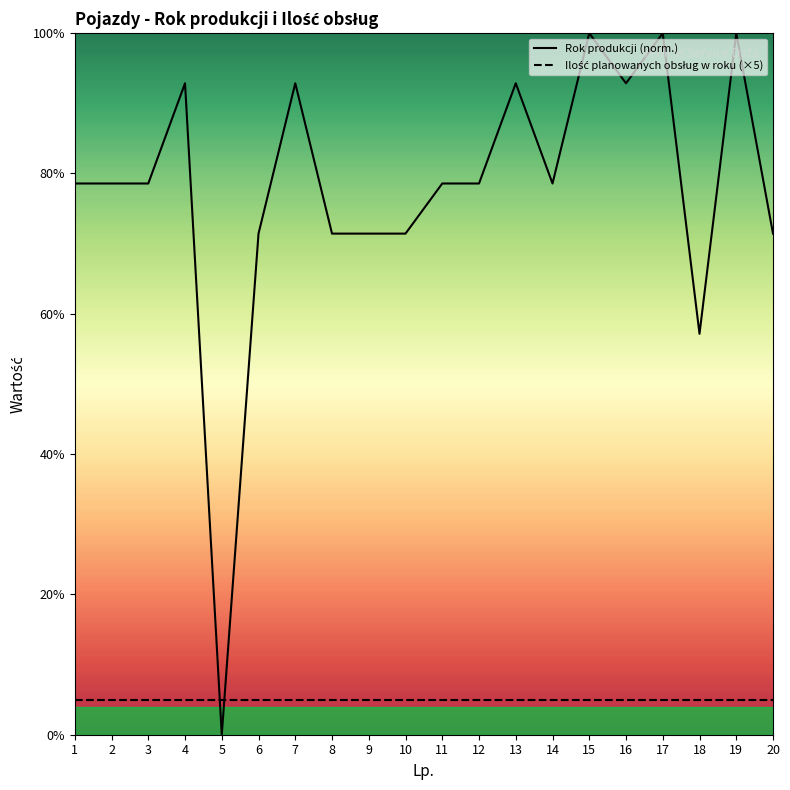

What is the lowest value of the Ilość planowanych obsług w roku (×5) series?

5.0